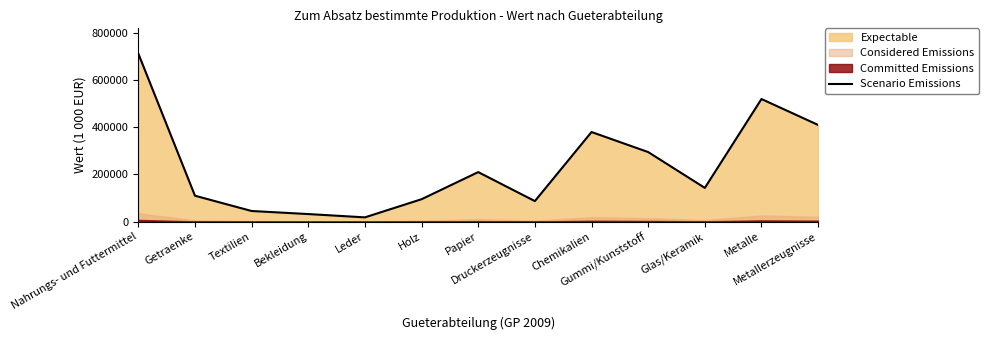

What is the minimum value shown in the chart?

18000